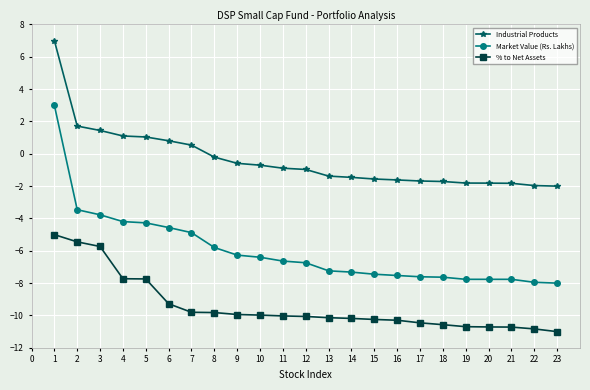

Is it true that % to Net Assets equals -19.1 at 19?

False